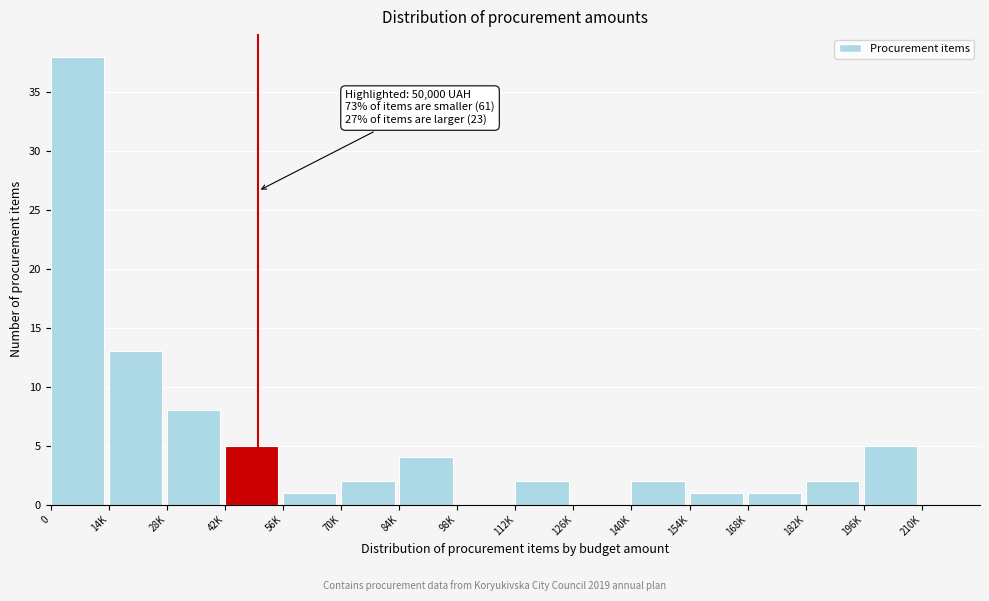

Reading left to right, extract all data points from this chart.

0=38	14K=13	28K=8	42K=5	56K=1	70K=2	84K=4	98K=0	112K=2	126K=0	140K=2	154K=1	168K=1	182K=2	196K=5